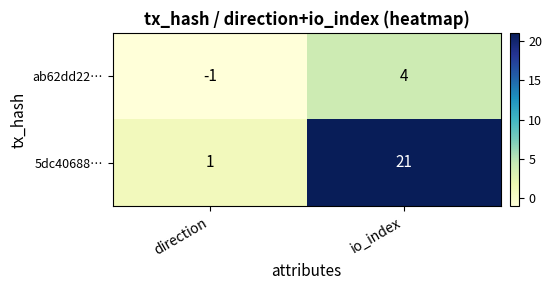

What is the highest value of the ab62dd22… series?

4